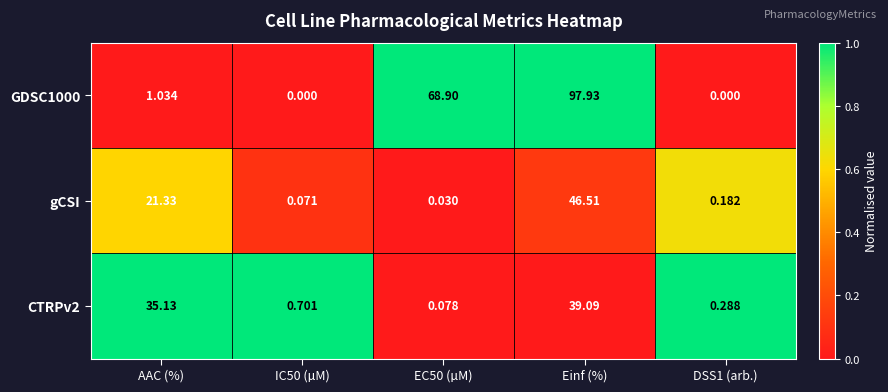

At which category is the sum across all series the highest?

Einf (%)